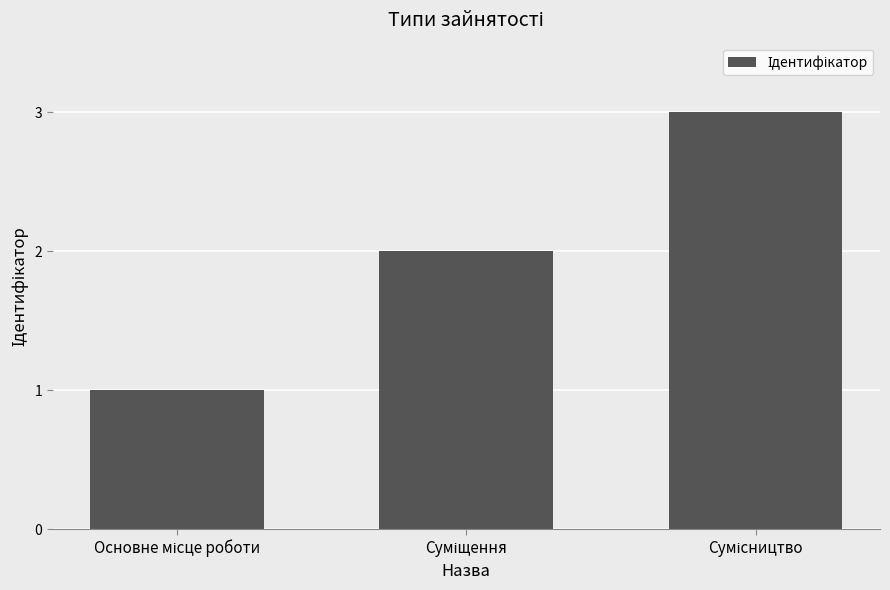

What is the maximum value shown in the chart?

3